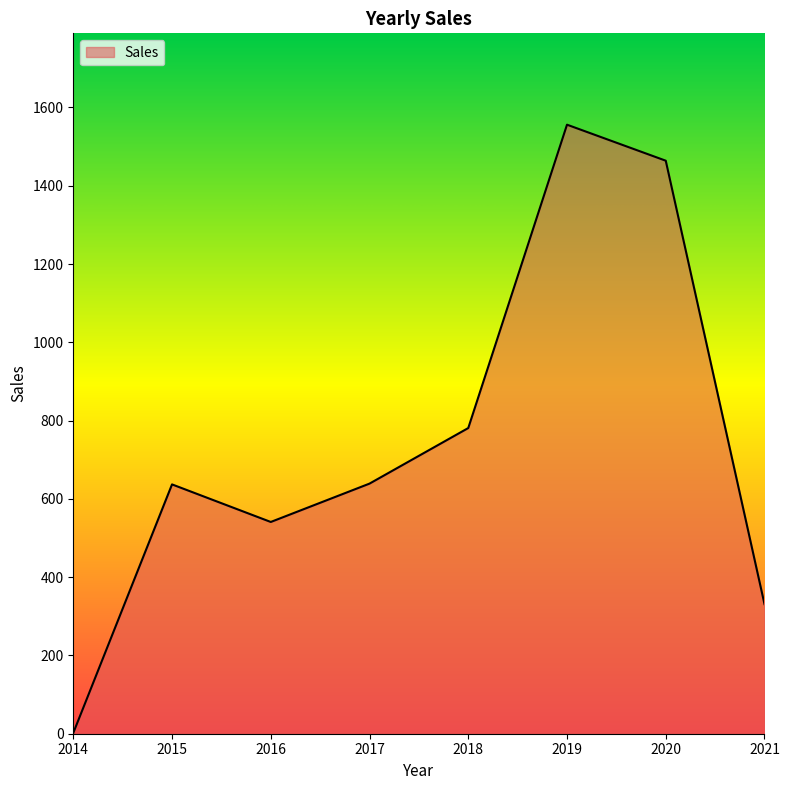

What is the smallest value displayed?

2